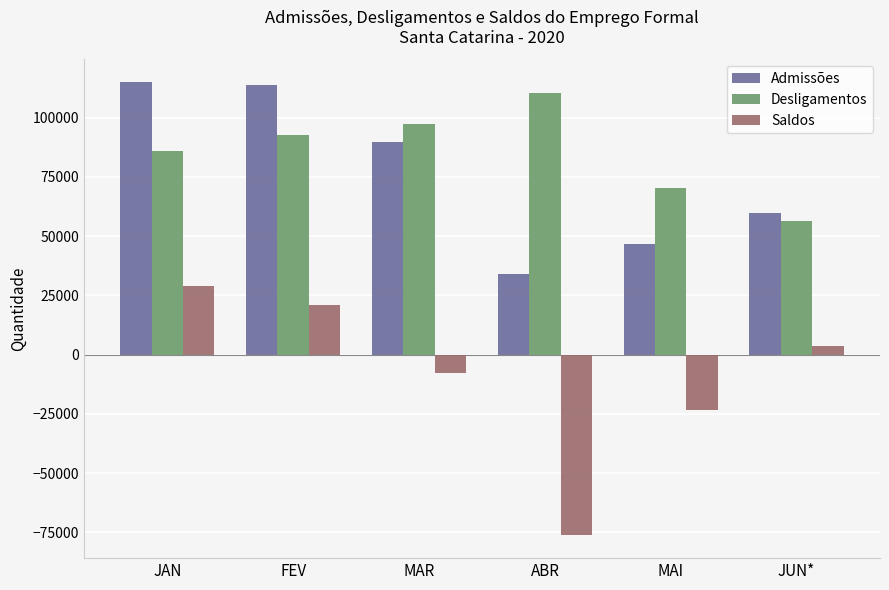

What is the difference between the second highest and minimum values in the Admissões series?

79416